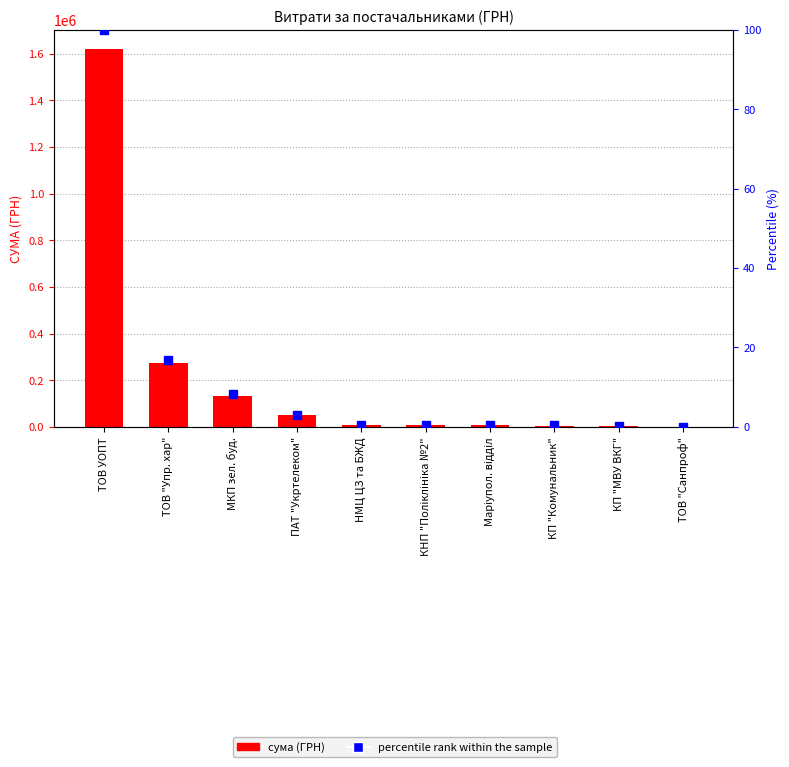

What is the difference between the highest and lowest values at КП "МВУ ВКГ"?

3401.8